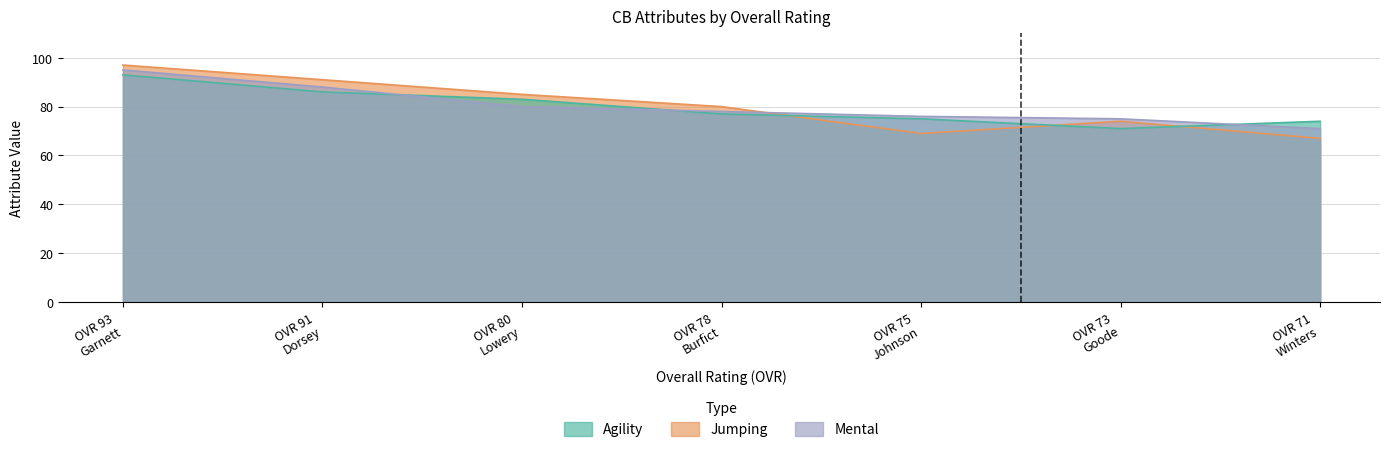

The value of agility at OVR 91 Dorsey is 86. True or false?

True